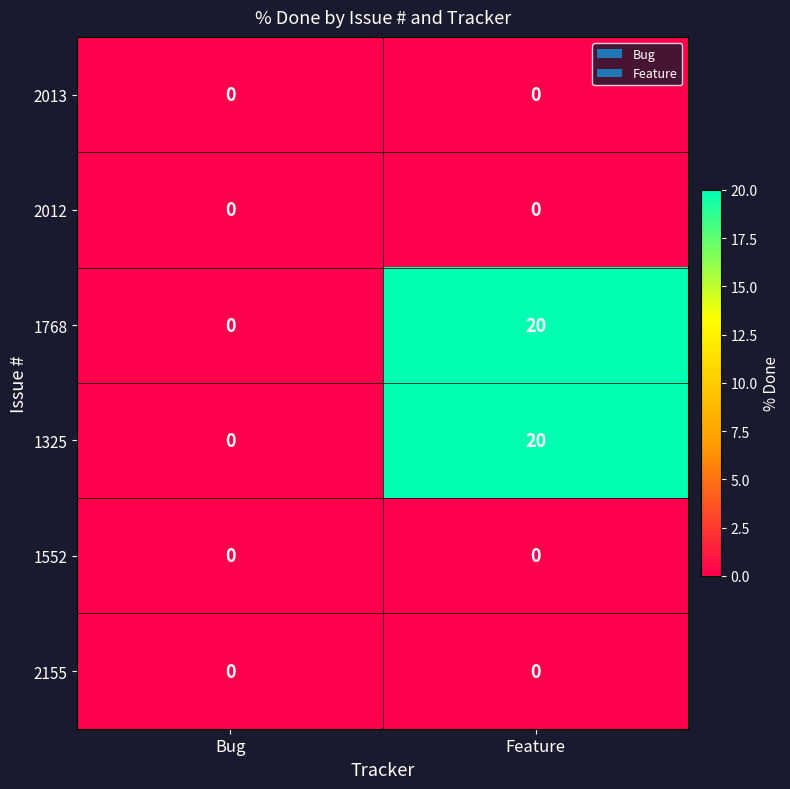

What is the total value across all series at Feature?

40